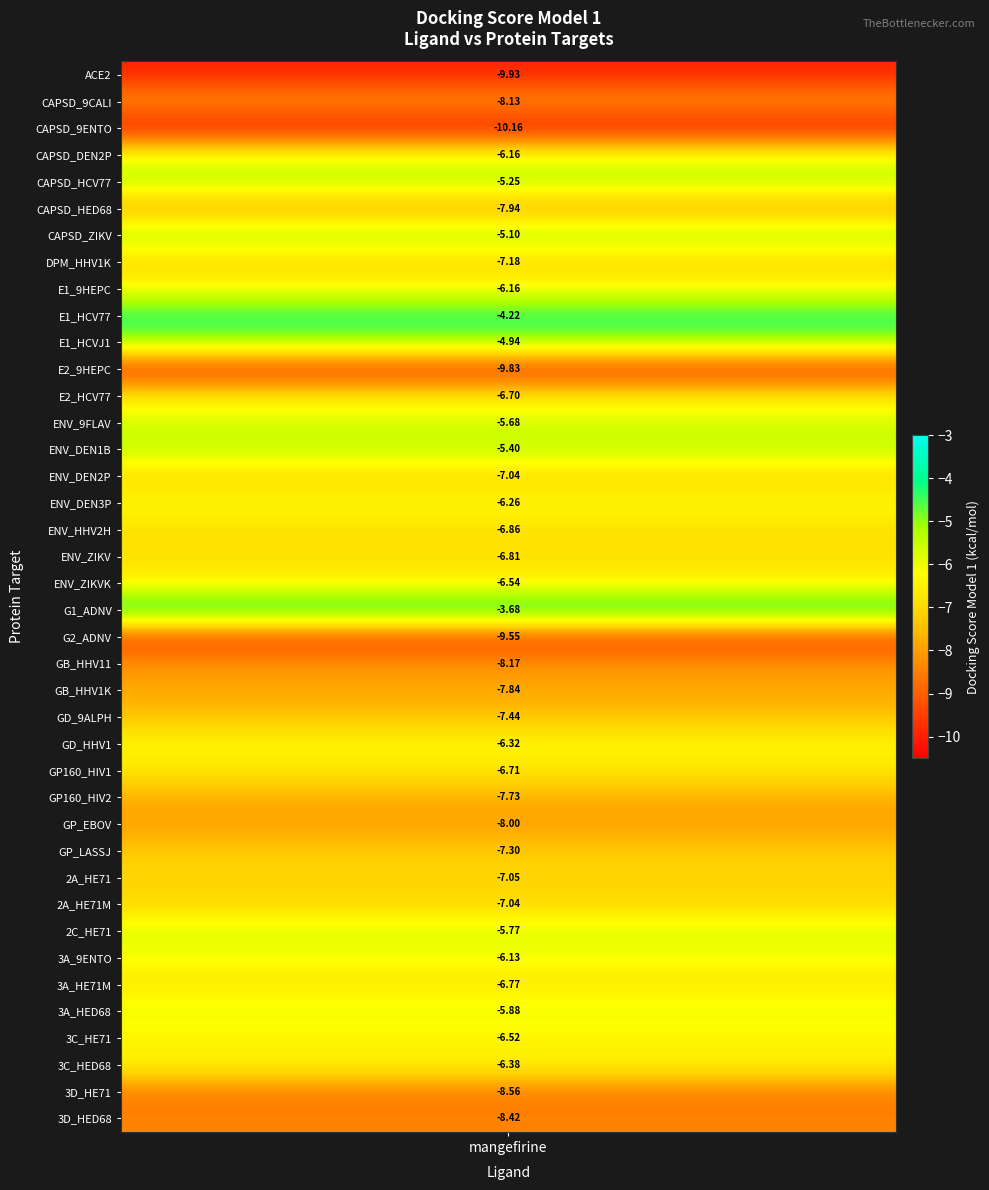

Reading left to right, transcribe all the data shown in this chart.

ACE2=-9.9	CAPSD_9CALI=-8.1	CAPSD_9ENTO=-10.2	CAPSD_DEN2P=-6.2	CAPSD_HCV77=-5.2	CAPSD_HED68=-7.9	CAPSD_ZIKV=-5.1	DPM_HHV1K=-7.2	E1_9HEPC=-6.2	E1_HCV77=-4.2	E1_HCVJ1=-4.9	E2_9HEPC=-9.8	E2_HCV77=-6.7	ENV_9FLAV=-5.7	ENV_DEN1B=-5.4	ENV_DEN2P=-7.0	ENV_DEN3P=-6.3	ENV_HHV2H=-6.9	ENV_ZIKV=-6.8	ENV_ZIKVK=-6.5	G1_ADNV=-3.7	G2_ADNV=-9.6	GB_HHV11=-8.2	GB_HHV1K=-7.8	GD_9ALPH=-7.4	GD_HHV1=-6.3	GP160_HIV1=-6.7	GP160_HIV2=-7.7	GP_EBOV=-8.0	GP_LASSJ=-7.3	2A_HE71=-7.0	2A_HE71M=-7.0	2C_HE71=-5.8	3A_9ENTO=-6.1	3A_HE71M=-6.8	3A_HED68=-5.9	3C_HE71=-6.5	3C_HED68=-6.4	3D_HE71=-8.6	3D_HED68=-8.4